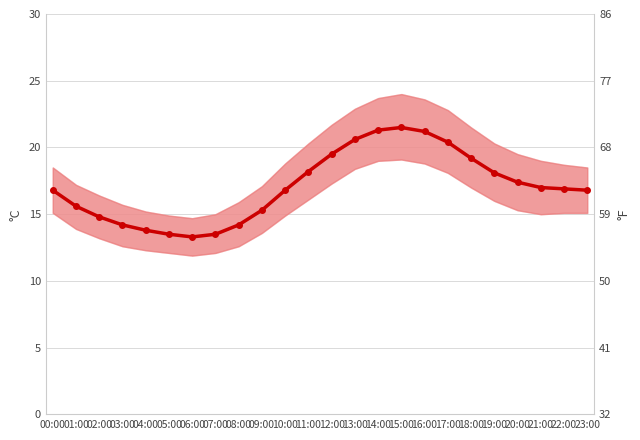

What is the sum of all values?

409.9